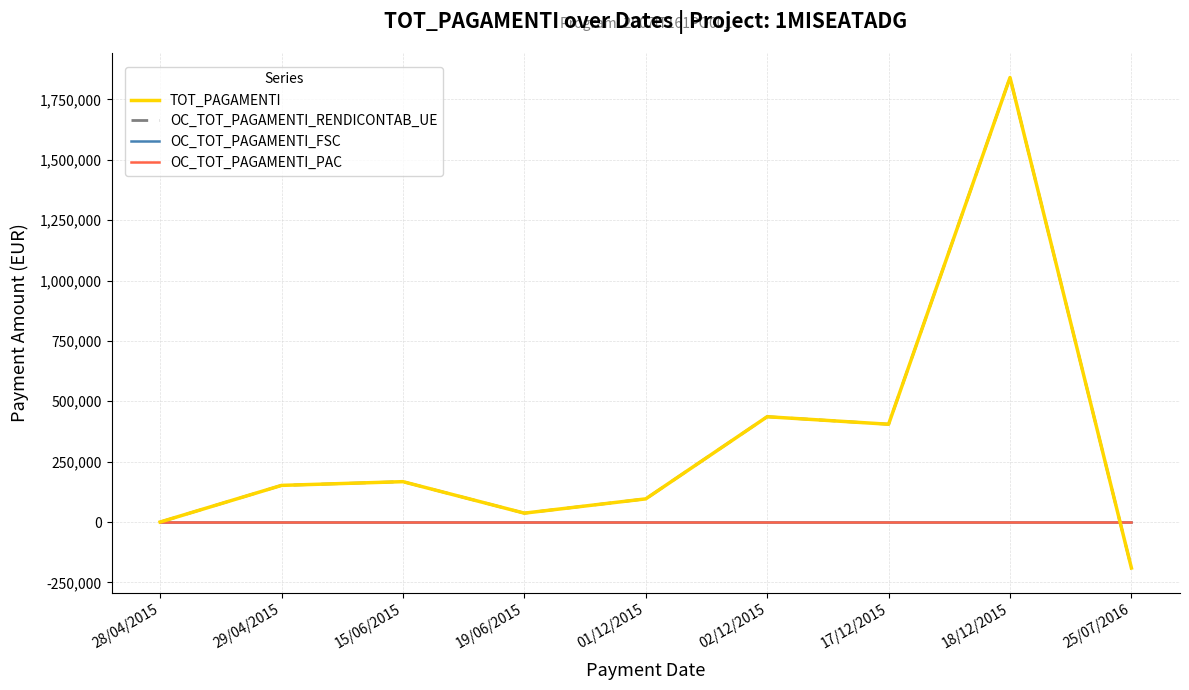

Does the chart have visible grid lines?

Yes